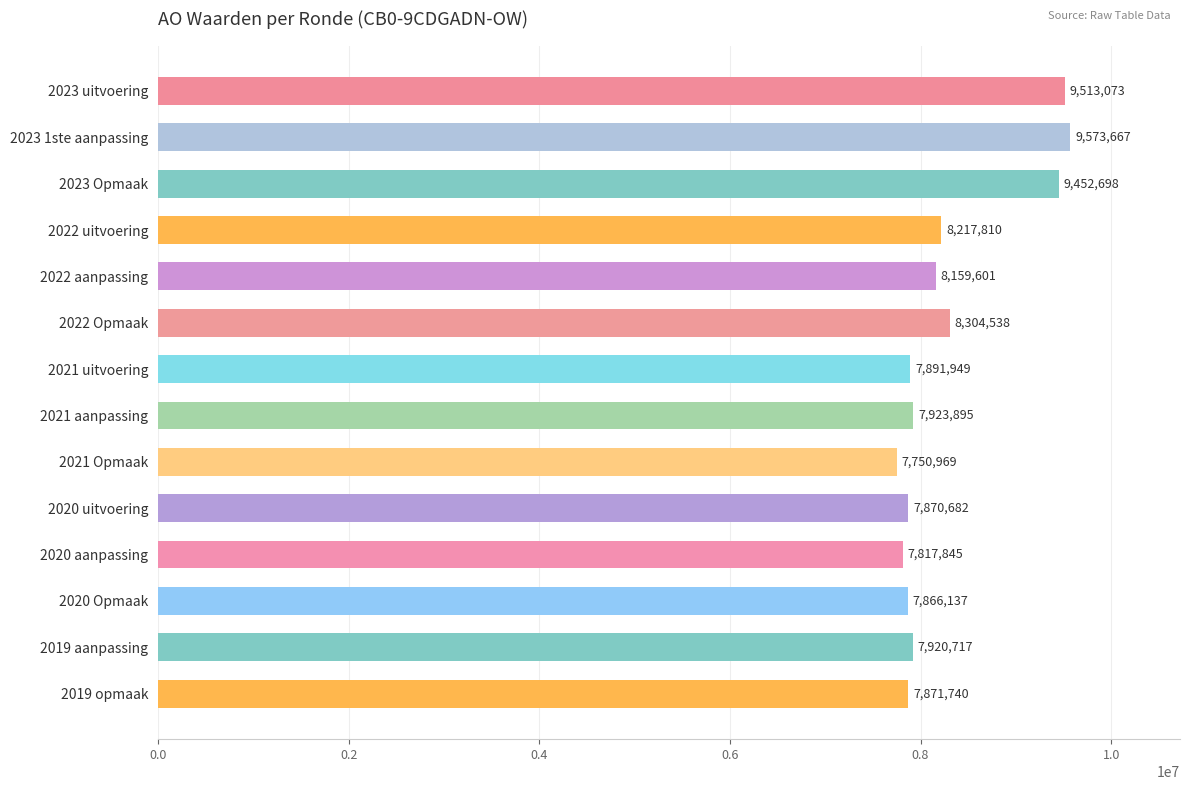

List the labels in order of value, largest first.

2023 1ste aanpassing, 2023 uitvoering, 2023 Opmaak, 2022 Opmaak, 2022 uitvoering, 2022 aanpassing, 2021 aanpassing, 2019 aanpassing, 2021 uitvoering, 2019 opmaak, 2020 uitvoering, 2020 Opmaak, 2020 aanpassing, 2021 Opmaak